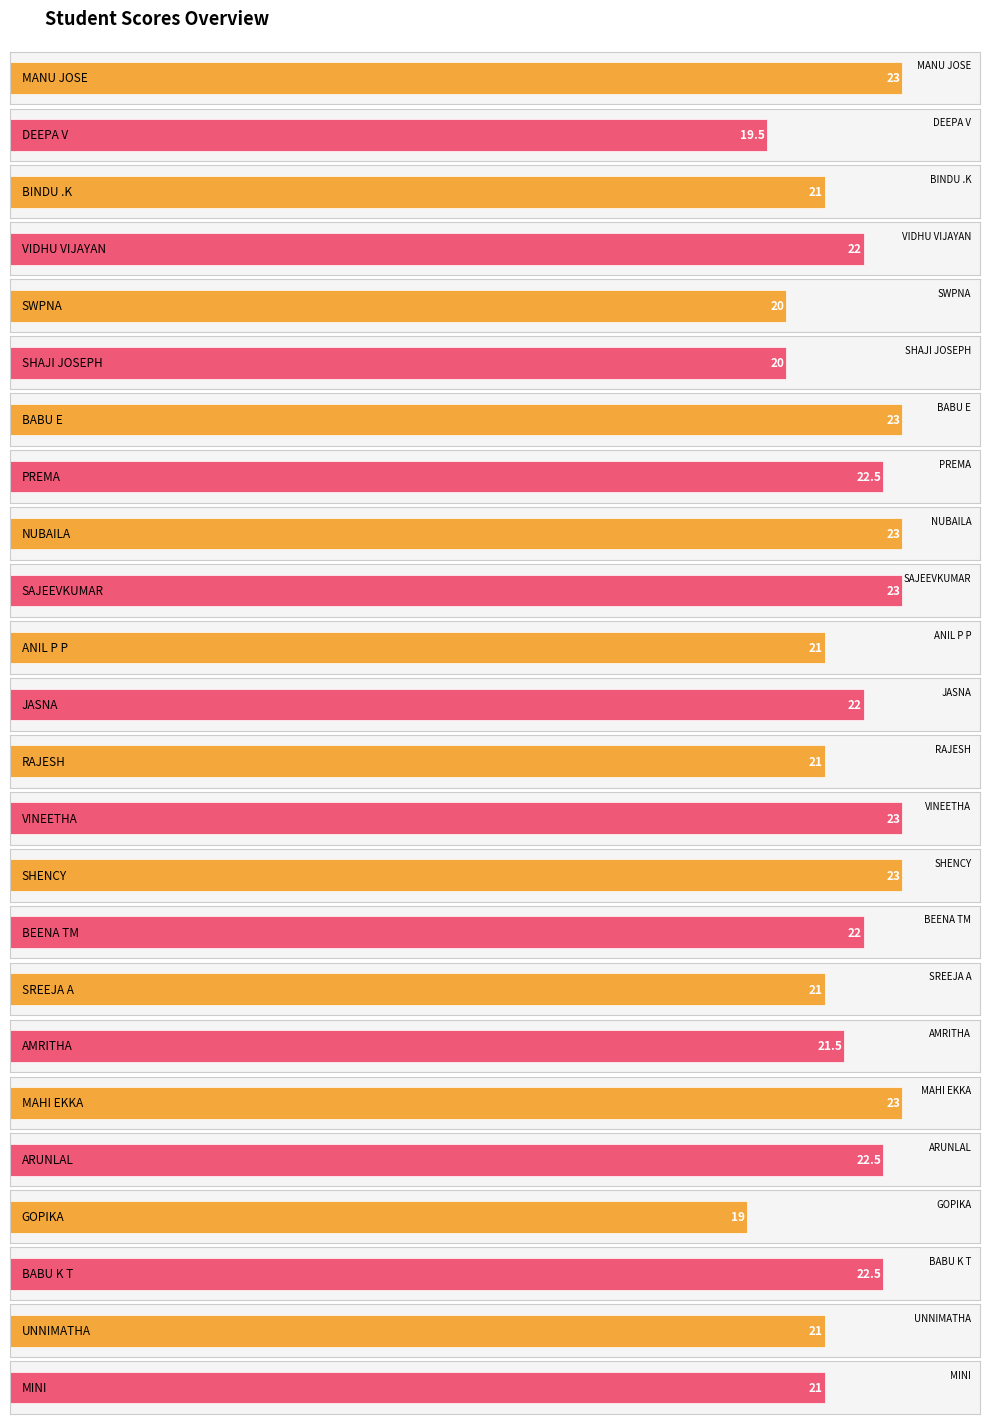

True or false: the data shows 23.0 at SHENCY.

True